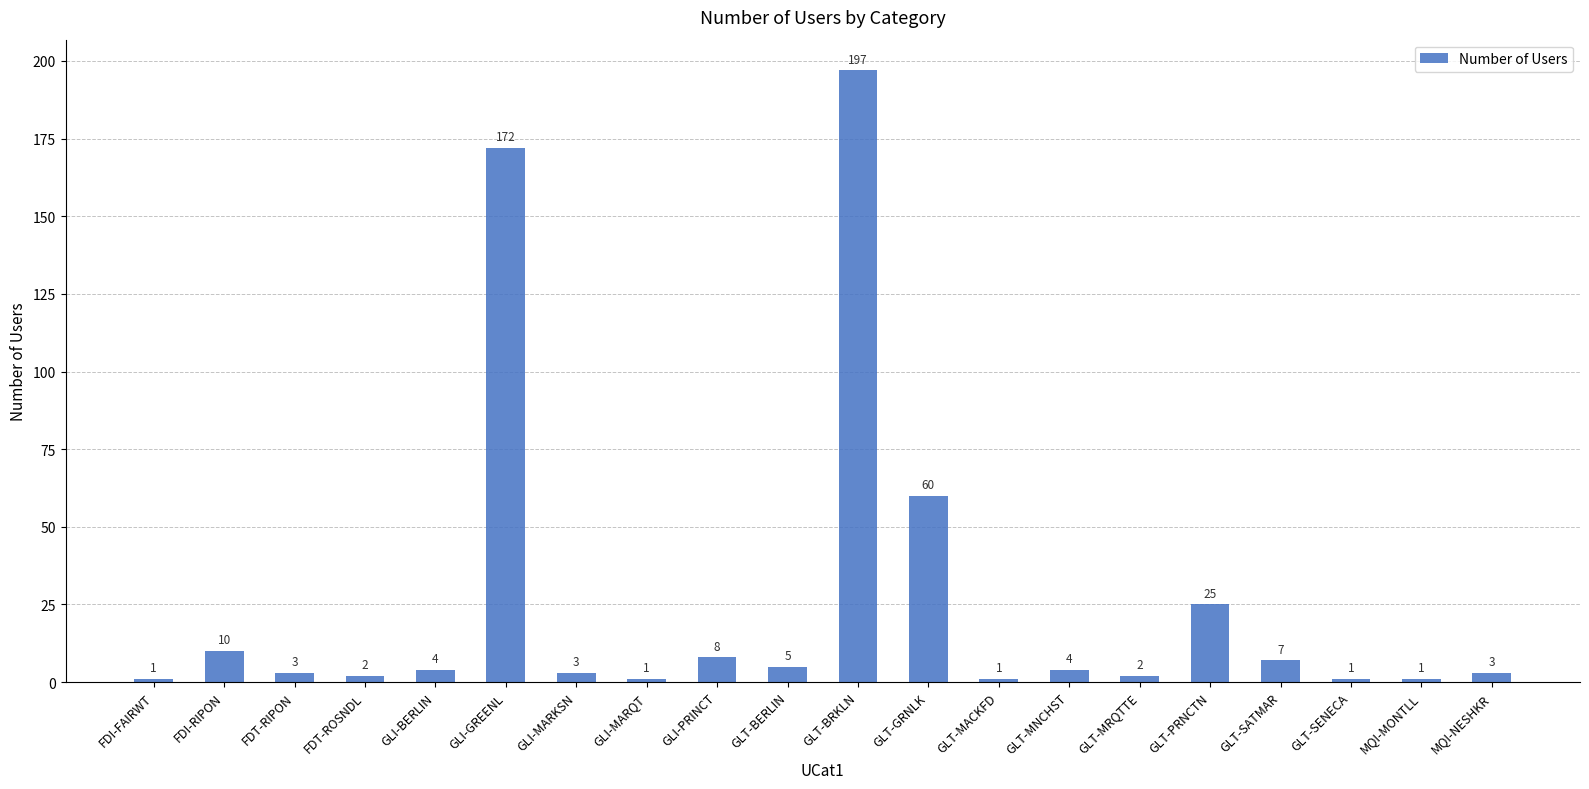

What is the difference between the values at GLI-MARKSN and FDI-FAIRWT?

2